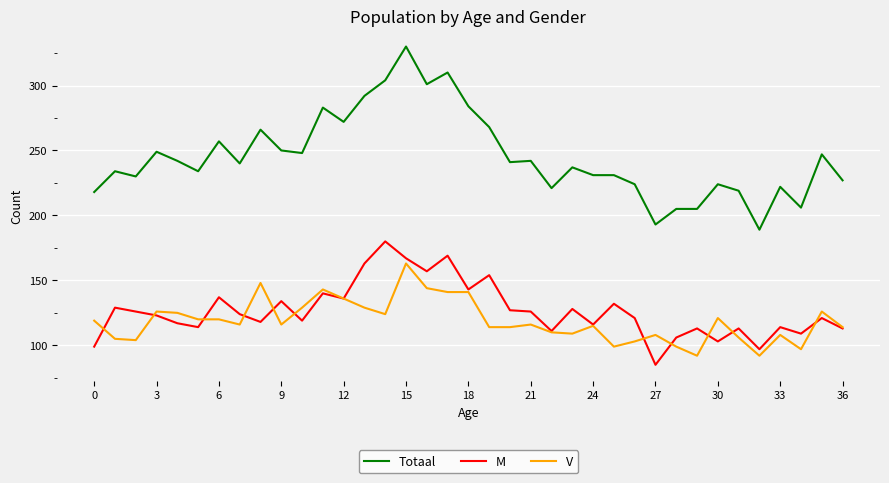

Which series has the largest total across all categories?

Totaal